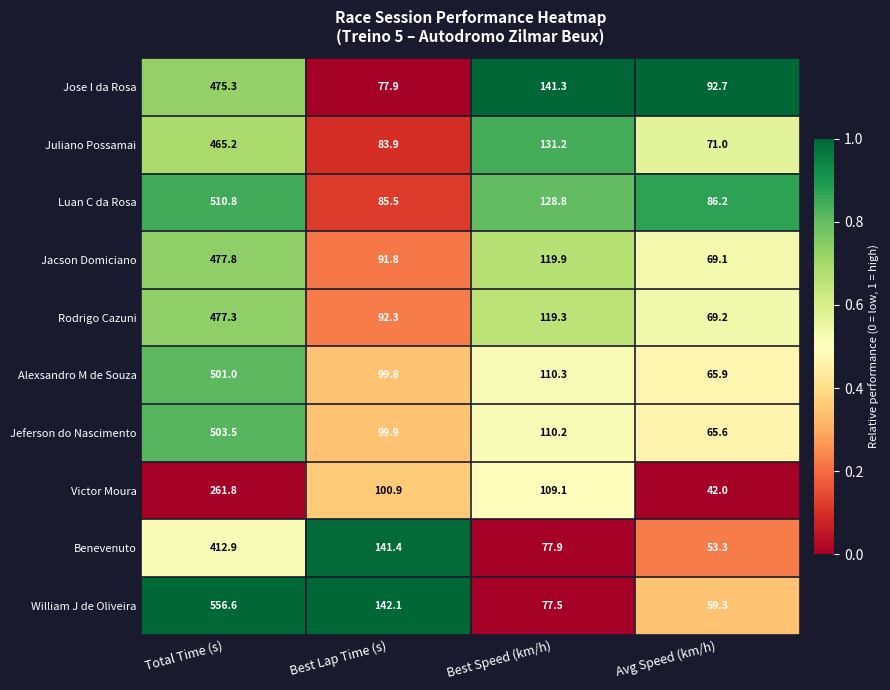

Is the value of Benevenuto at Avg Speed (km/h) greater than the value of Rodrigo Cazuni at Avg Speed (km/h)?

No